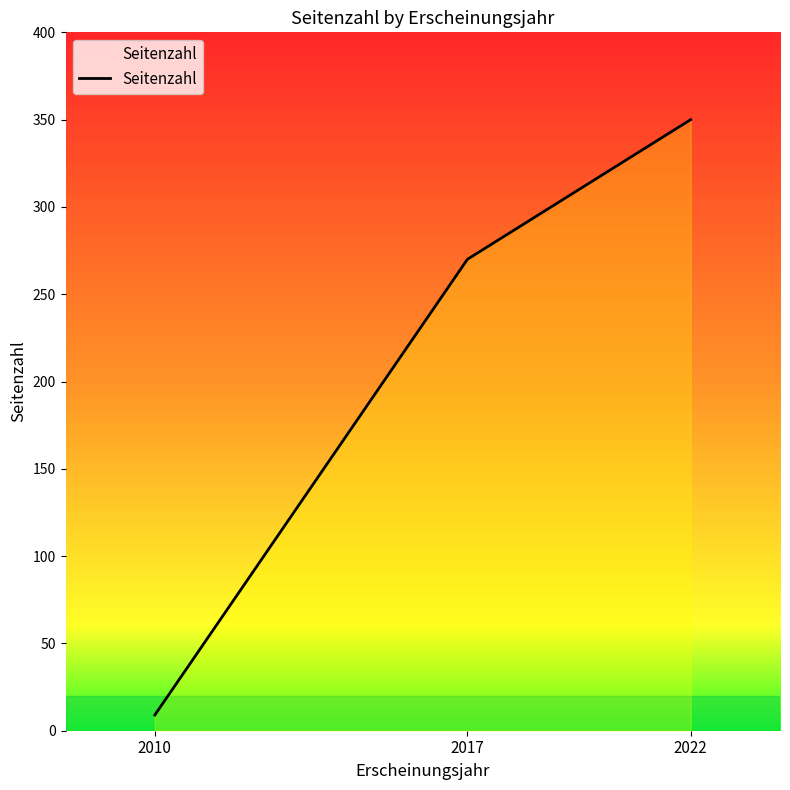

What is the difference between the second highest and minimum values?

261